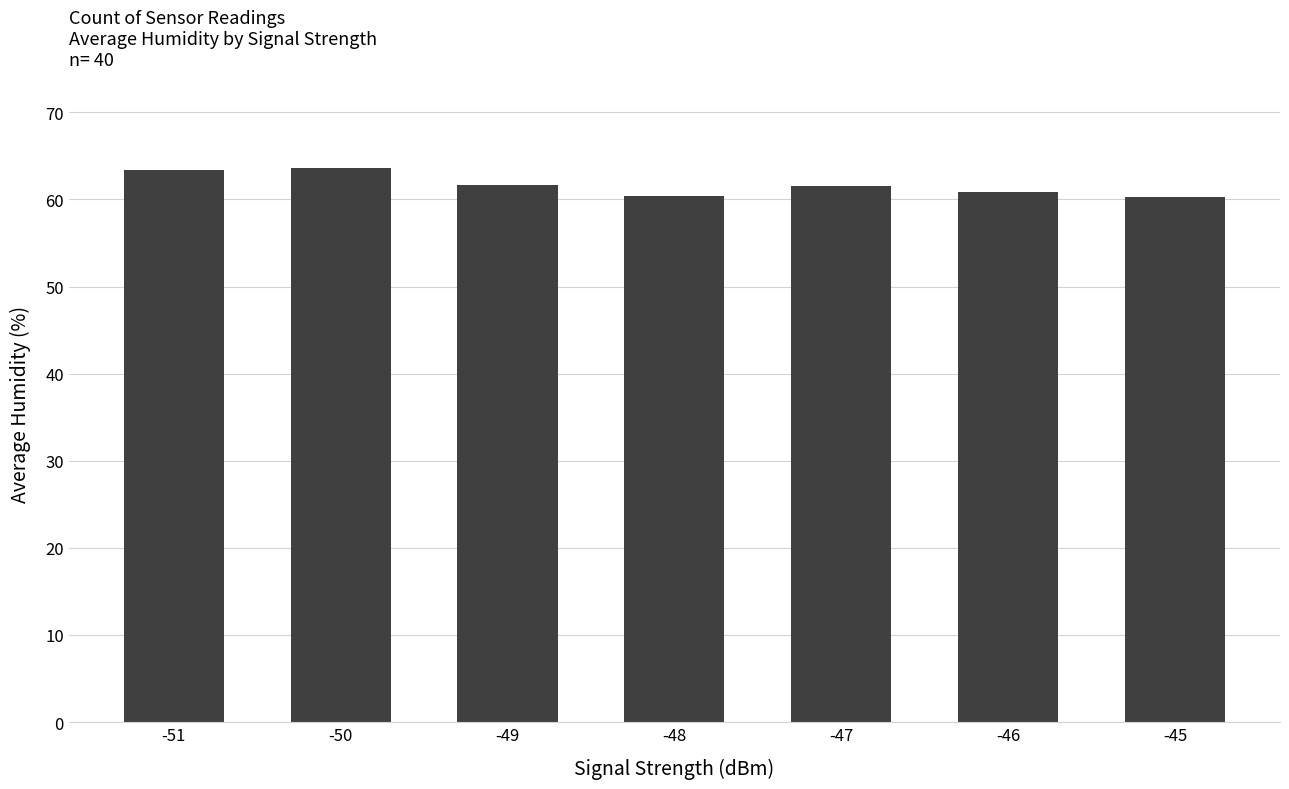

Which has a higher value, -50 or -49?

-50